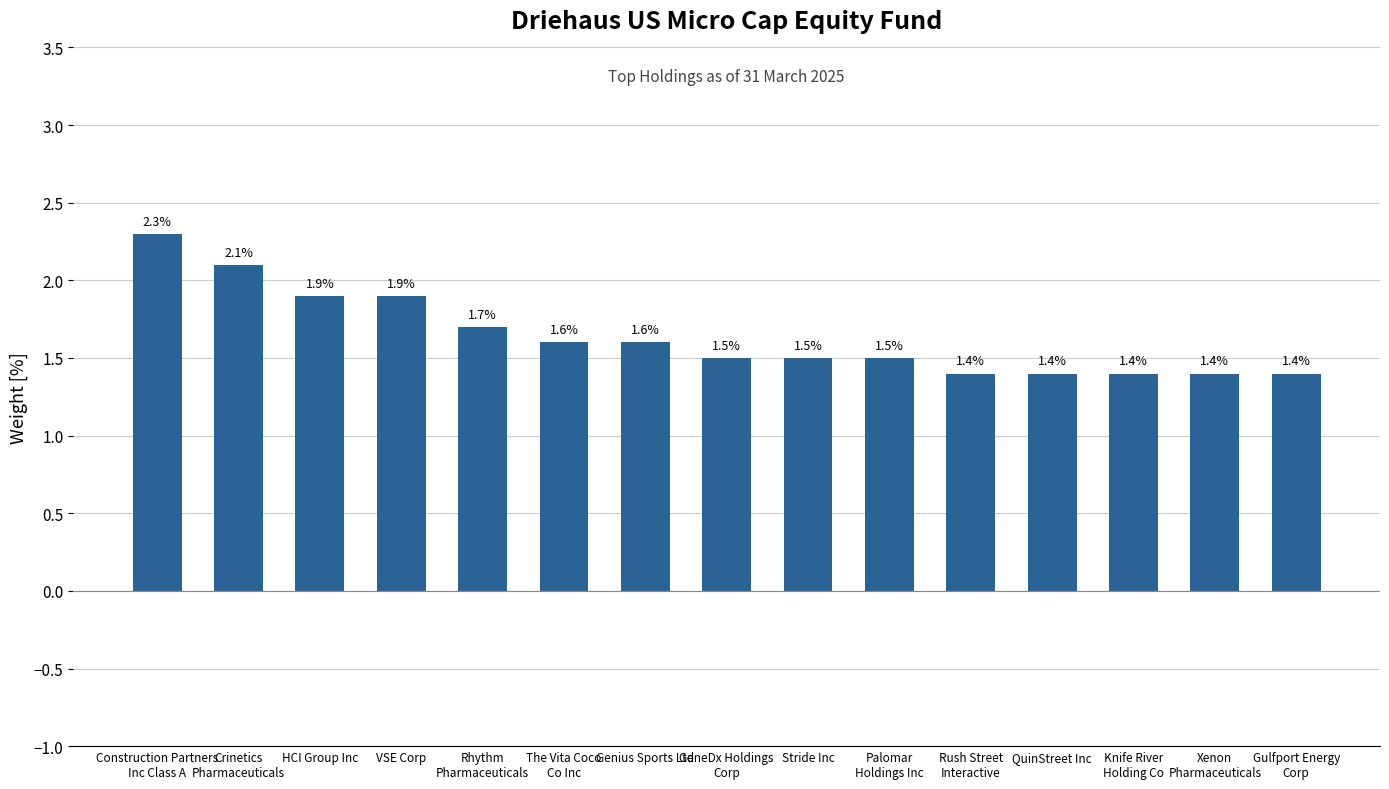

Reading right to left, extract all data points from this chart.

1.4	1.4	1.4	1.4	1.4	1.5	1.5	1.5	1.6	1.6	1.7	1.9	1.9	2.1	2.3